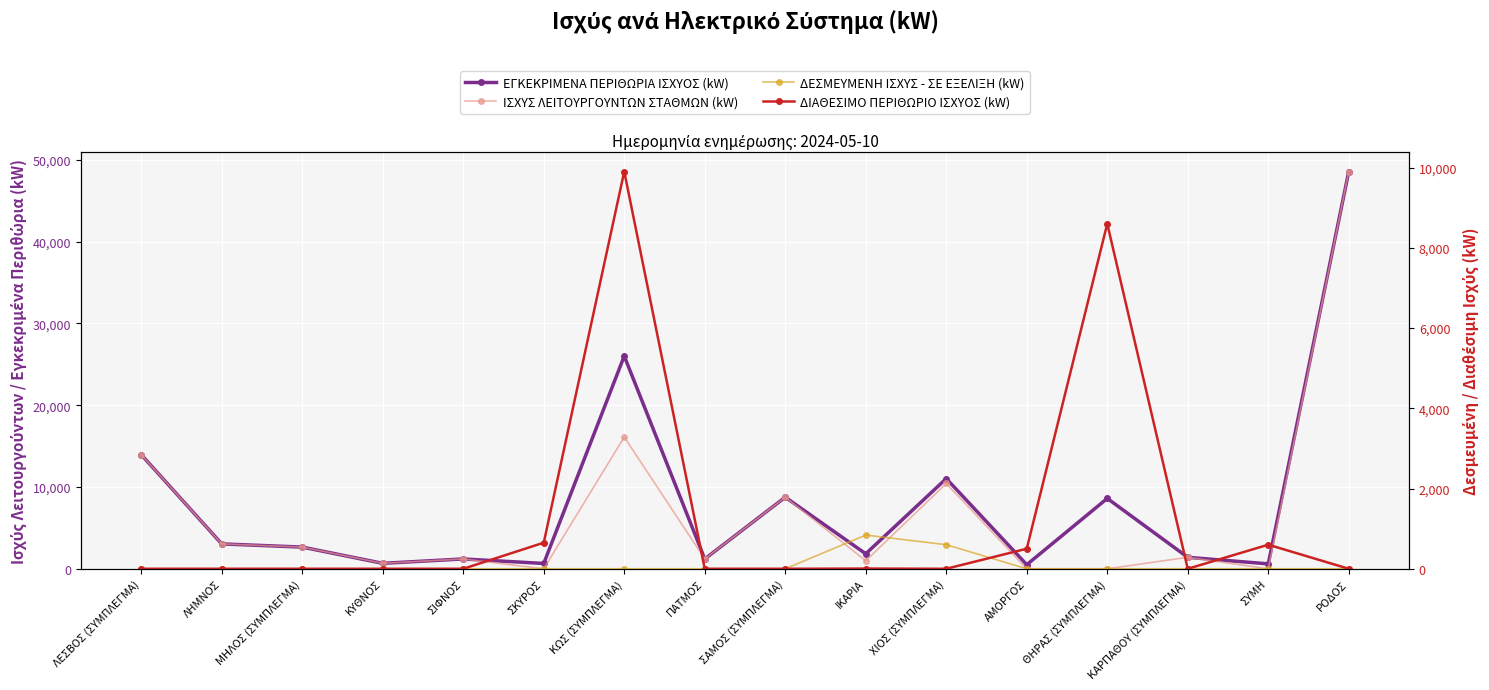

The ΙΣΧΥΣ ΛΕΙΤΟΥΡΓΟΥΝΤΩΝ ΣΤΑΘΜΩΝ (kW) series shows 0 at ΑΜΟΡΓΟΣ. True or false?

True